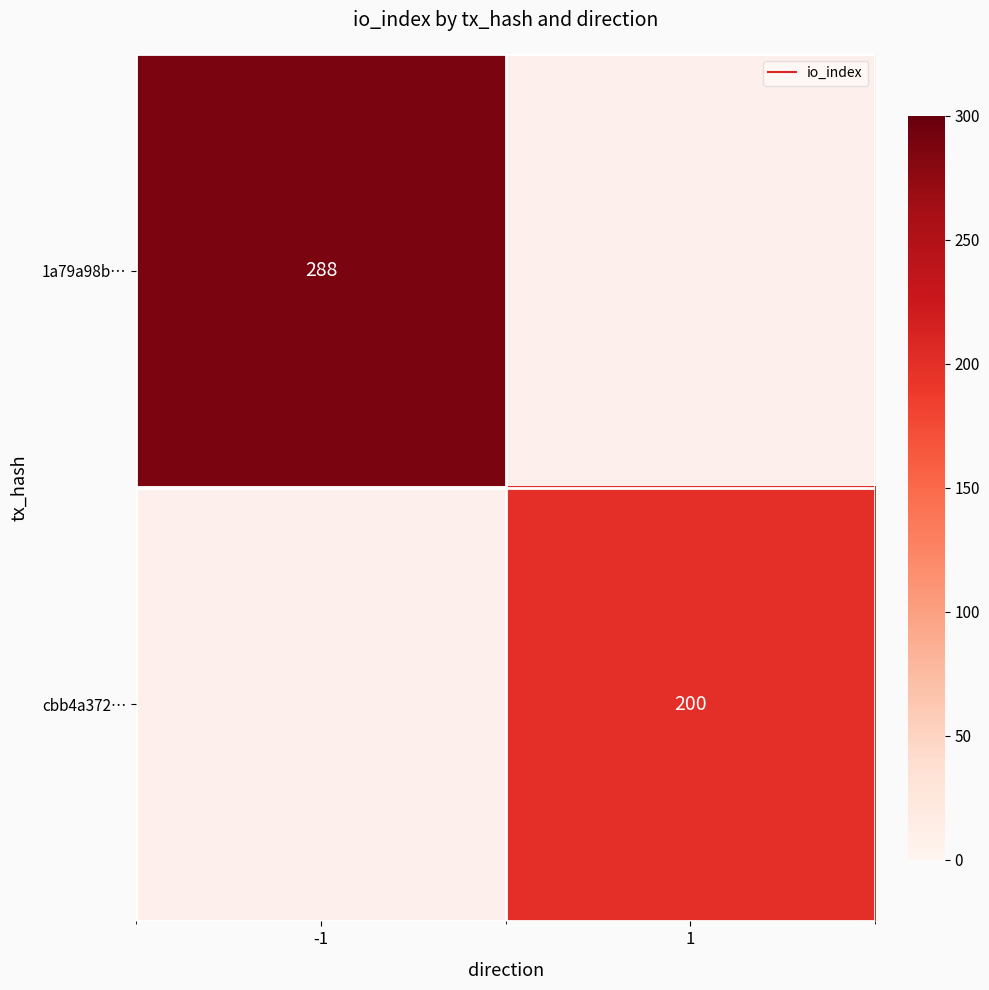

True or false: 1a79a98b… has a value of 288.0 at -1.

True